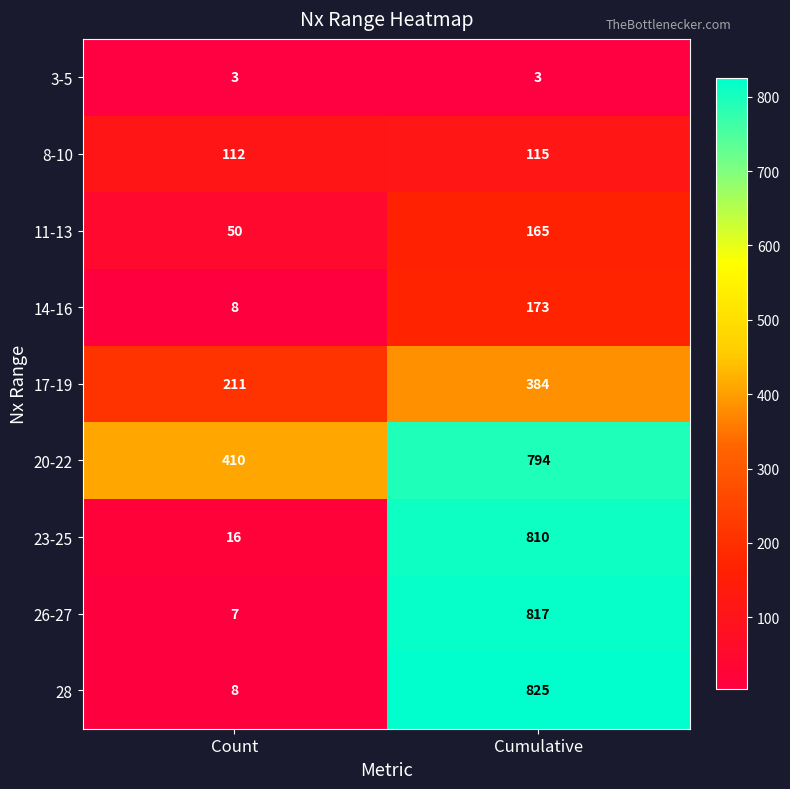

Which series has the widest spread of values?

28